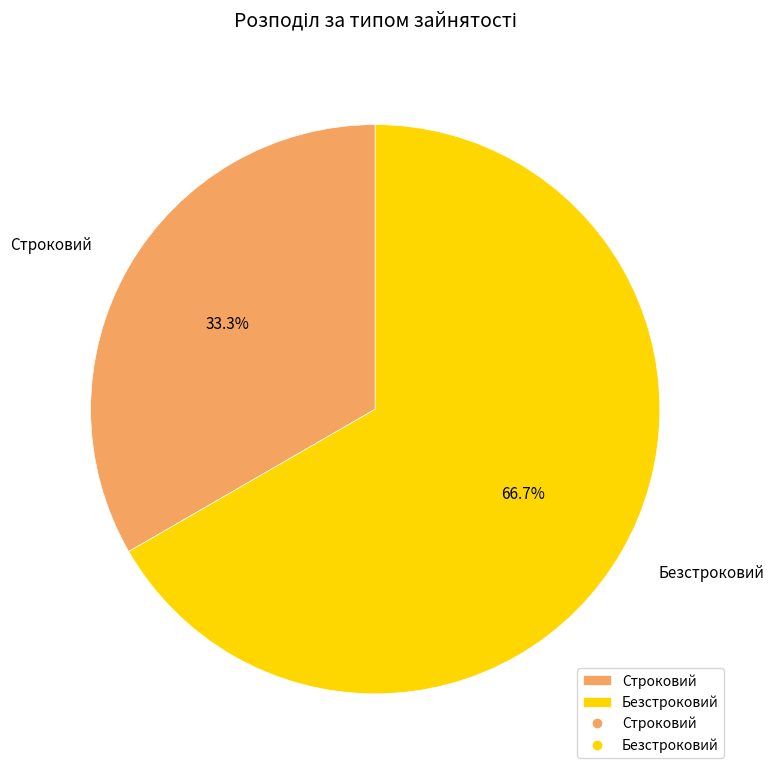

To the nearest percent, what is the combined percentage of Безстроковий and Строковий?

100%